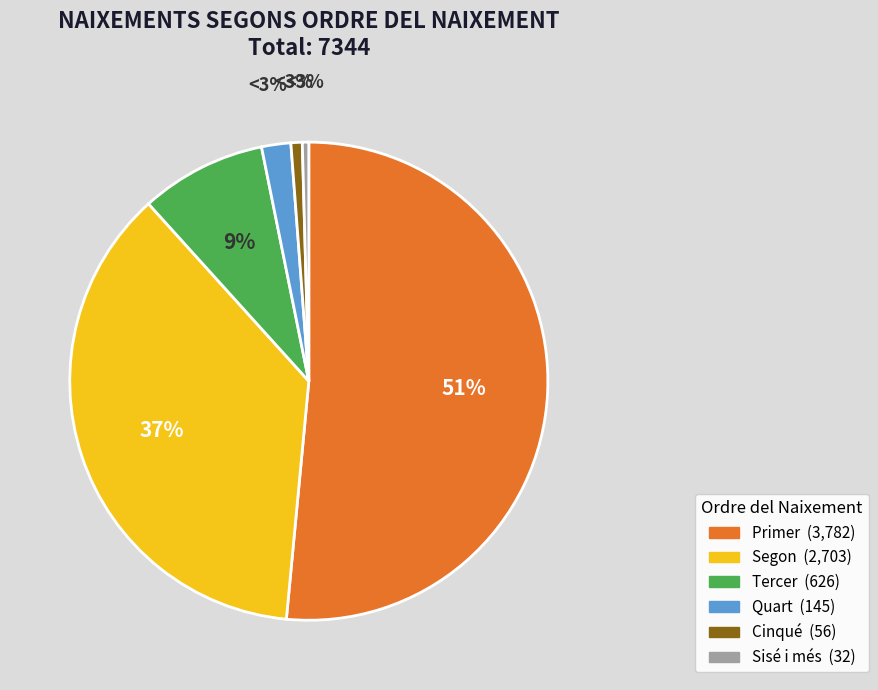

The Segon slice represents 29% of the pie. True or false?

False